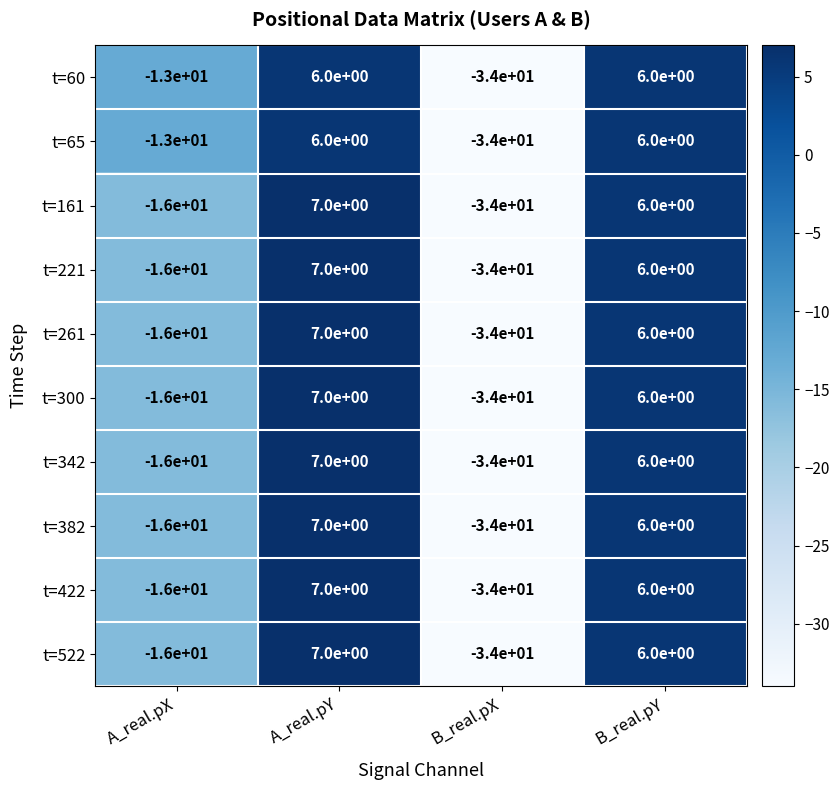

The t=300 series shows 2 at B_real.pY. True or false?

False